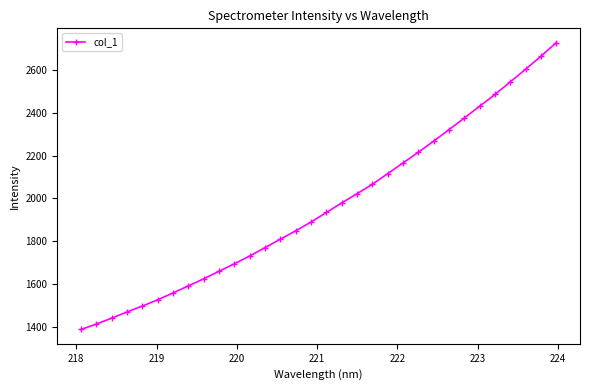

What is the maximum value shown in the chart?

2725.8